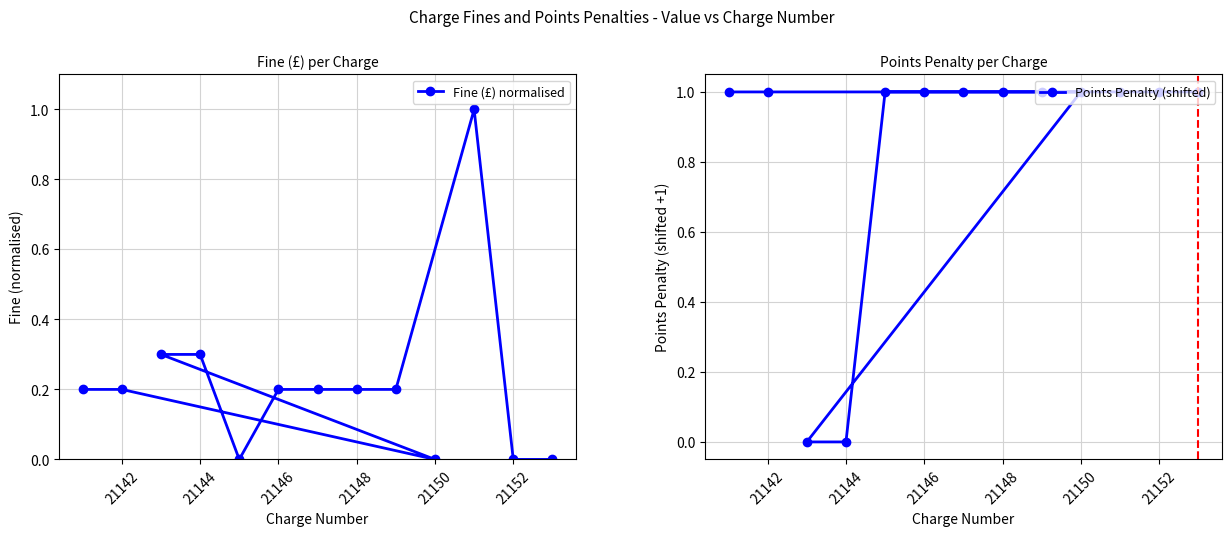

What is the sum of all Fine (£) normalised values?

2.8